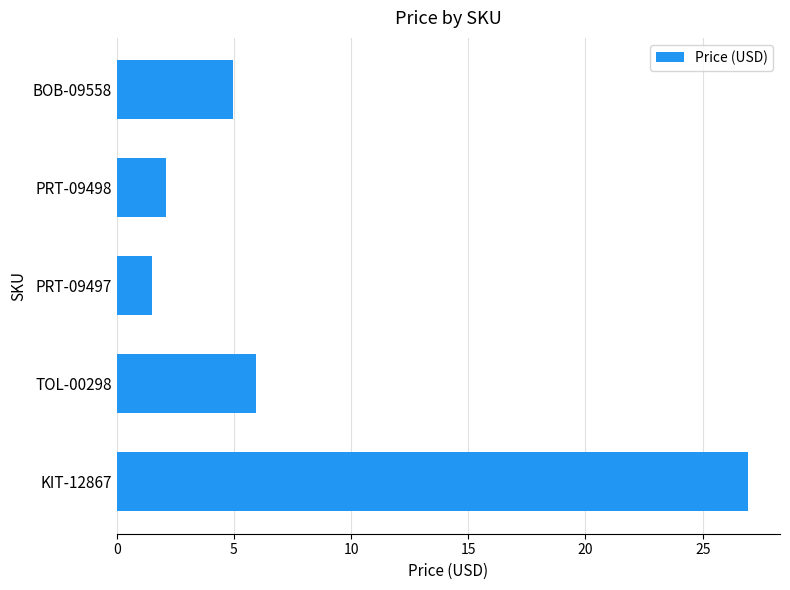

The value at KIT-12867 is 6.2. True or false?

False